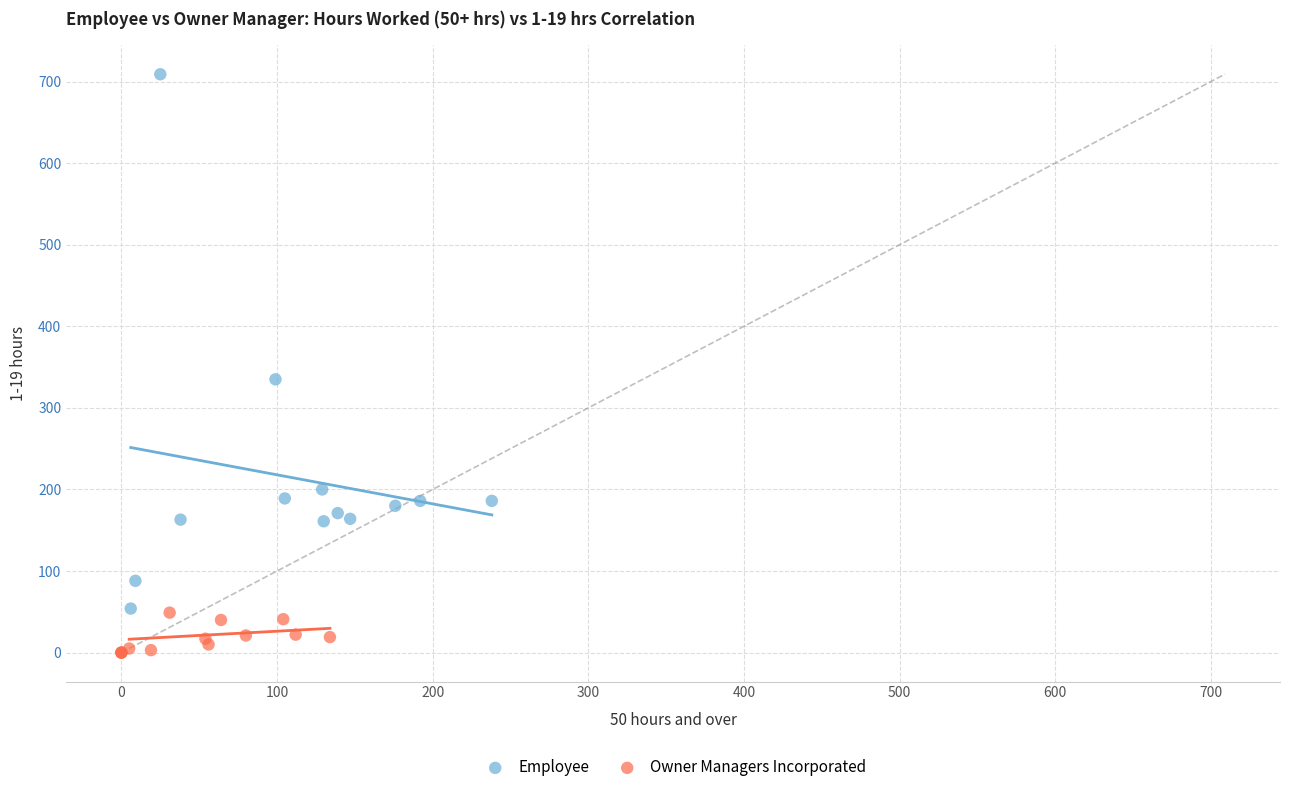

What are all the series names shown in the legend?

Employee, Owner Managers Incorporated